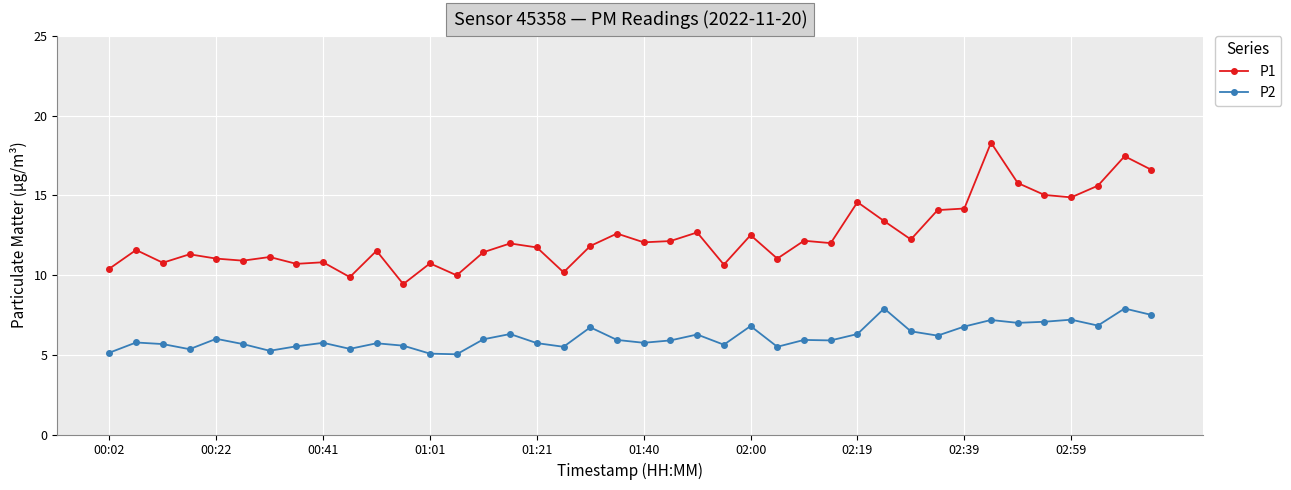

In P2, how many points are higher than both neighbors (excluding endpoints)?

13